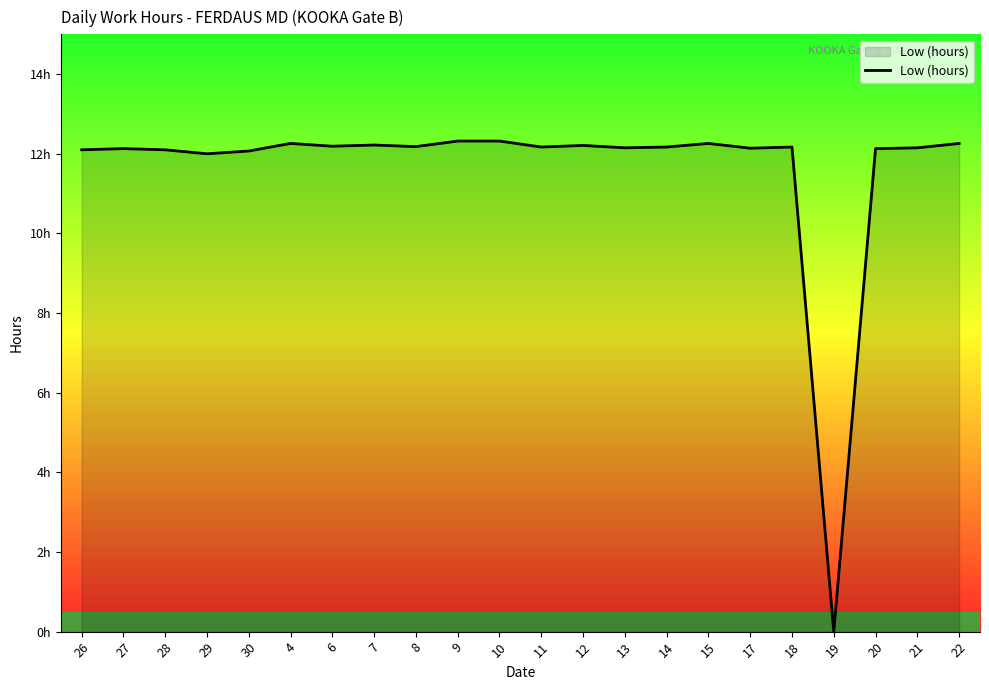

List the labels in order of value, smallest first.

19, 29, 30, 26, 28, 27, 20, 17, 13, 21, 11, 14, 18, 8, 6, 12, 7, 4, 15, 22, 9, 10